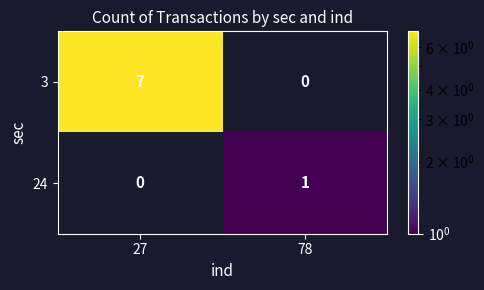

Which category has the highest value across all series?

27